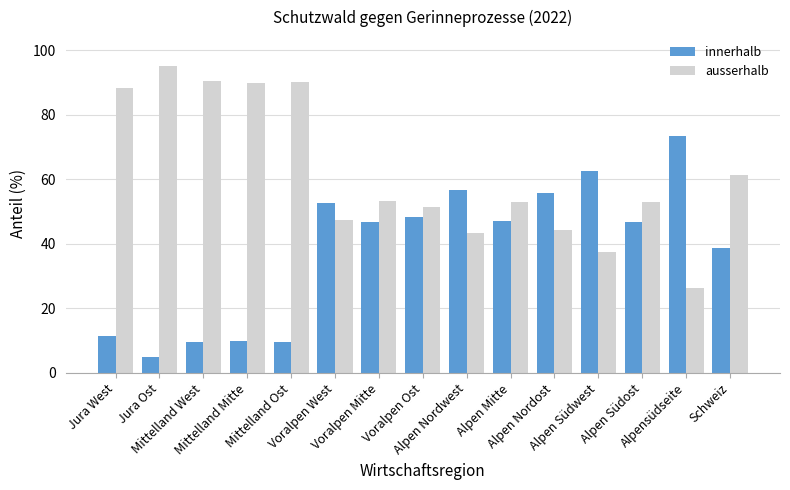

What is the difference between the second highest and second lowest values in the ausserhalb series?

53.0